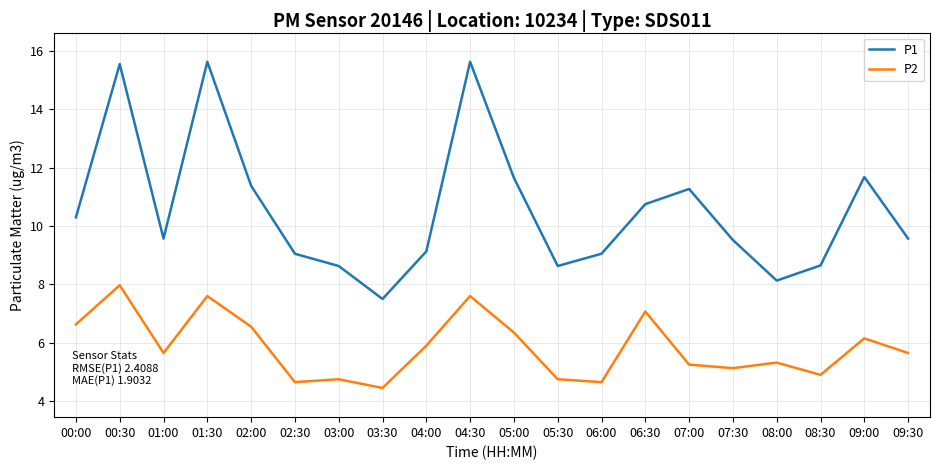

True or false: P2 has a value of 8.5 at 03:00.

False